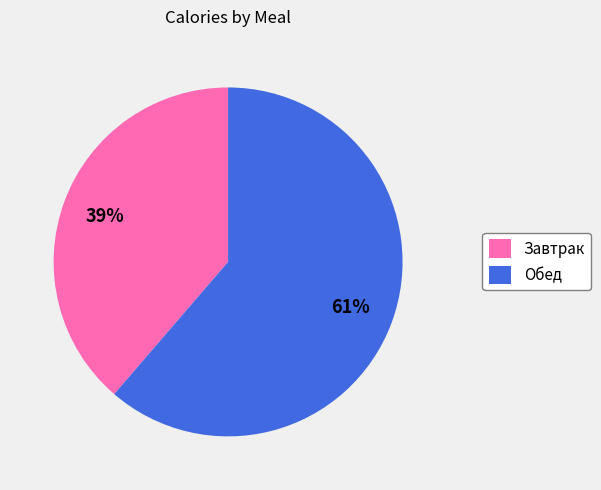

To the nearest percent, what is the average slice percentage?

50%